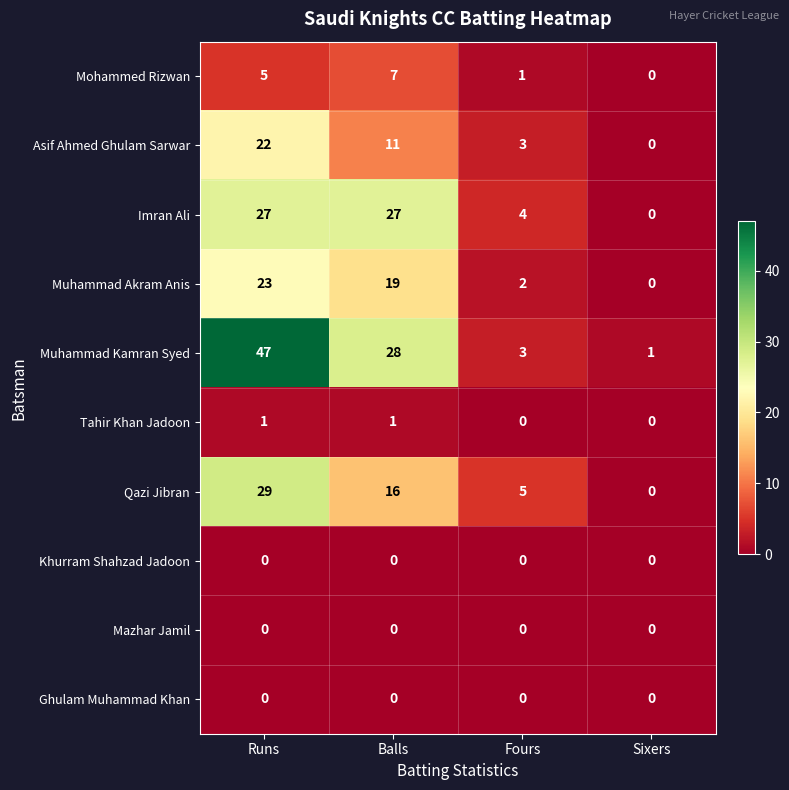

Which series has the largest total across all categories?

Muhammad Kamran Syed